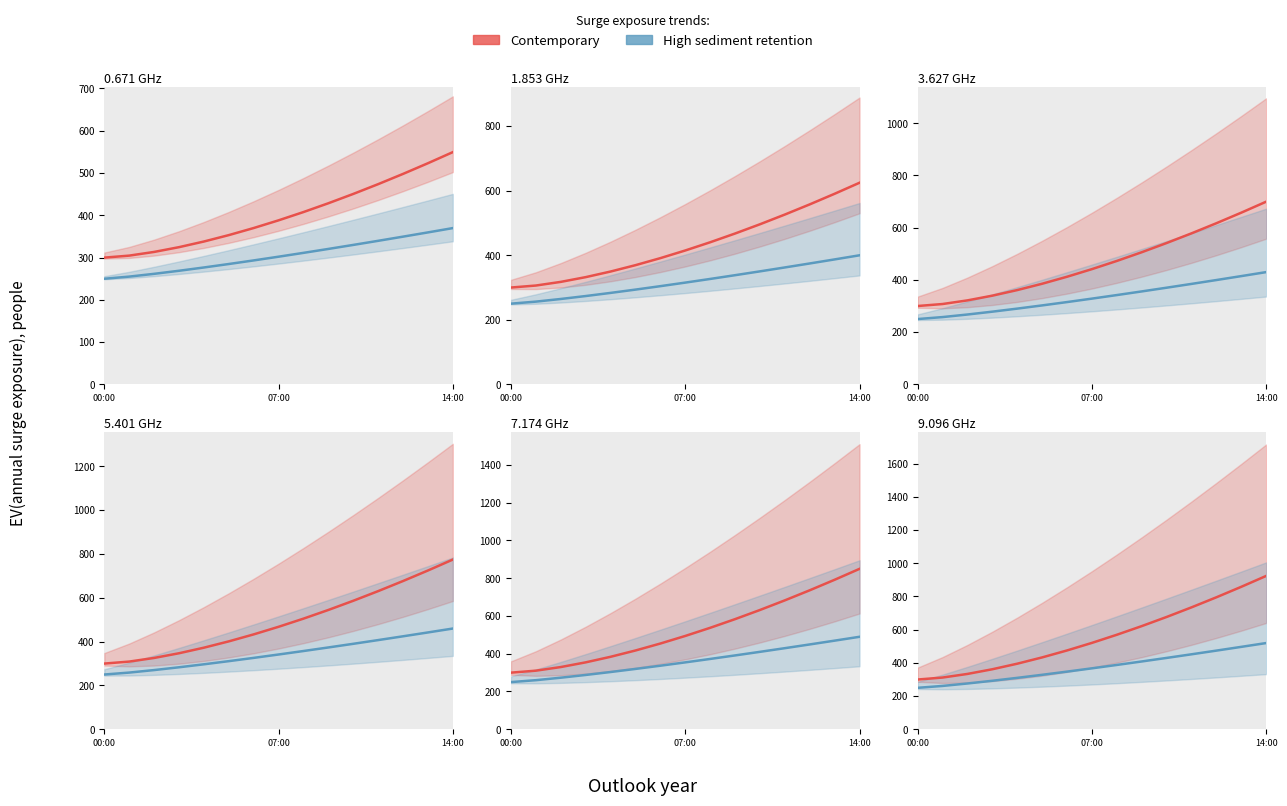

Which series has the largest range (max minus min)?

Contemporary